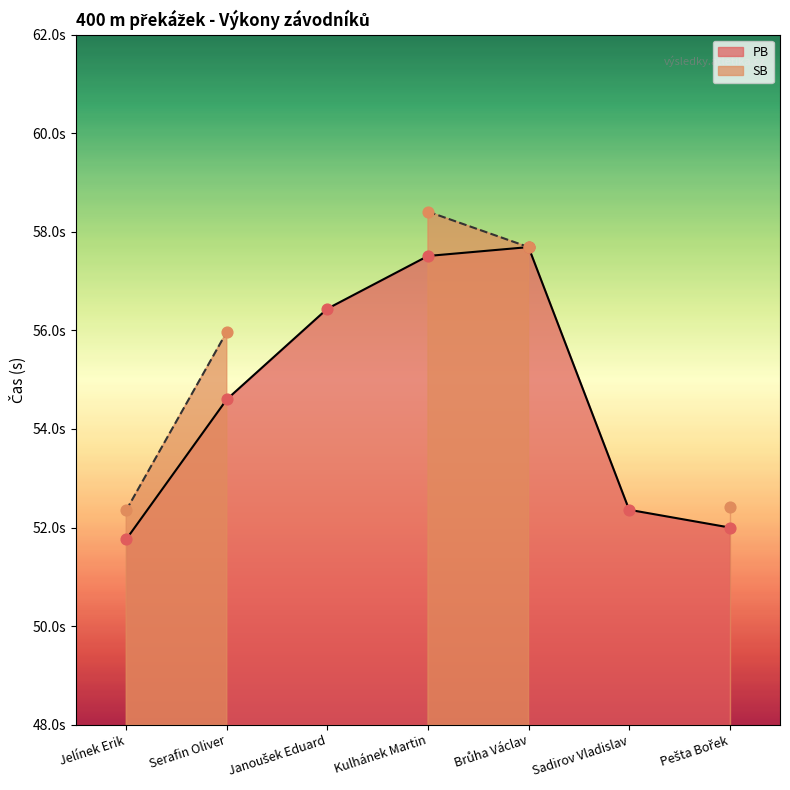

Which has a higher value, Janoušek Eduard or Serafin Oliver?

Janoušek Eduard